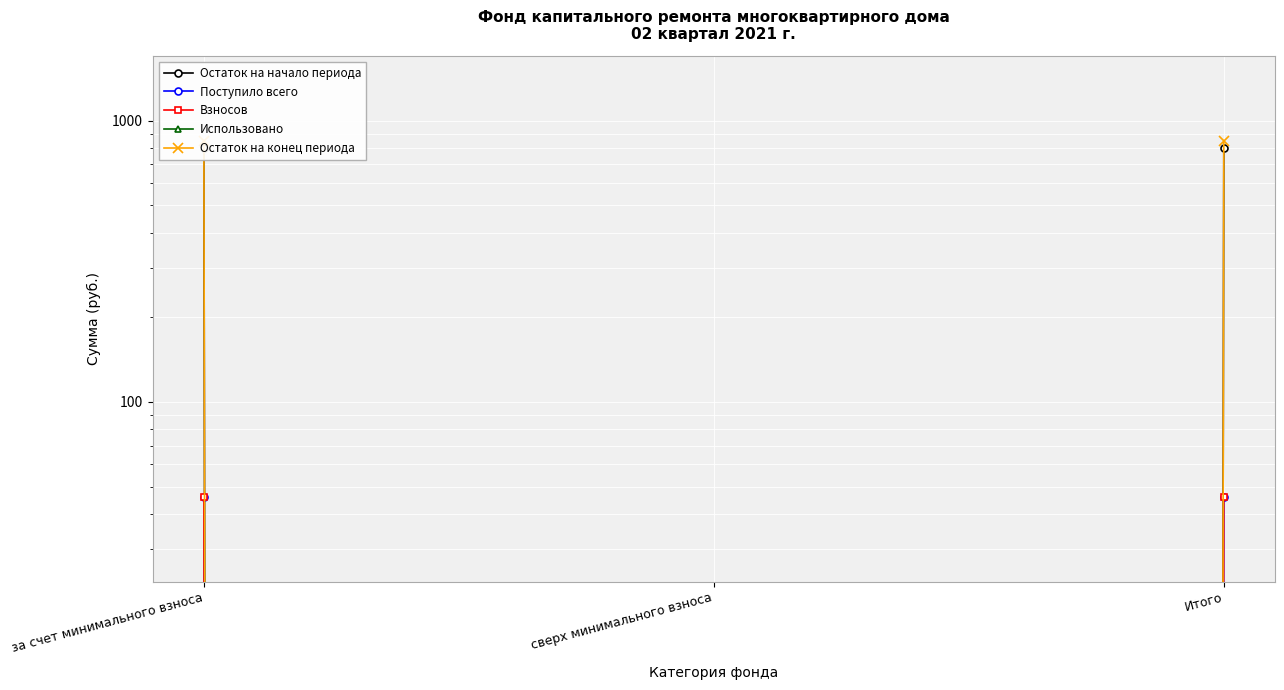

What are all the series names shown in the legend?

Остаток на начало периода, Поступило всего, Взносов, Использовано, Остаток на конец периода